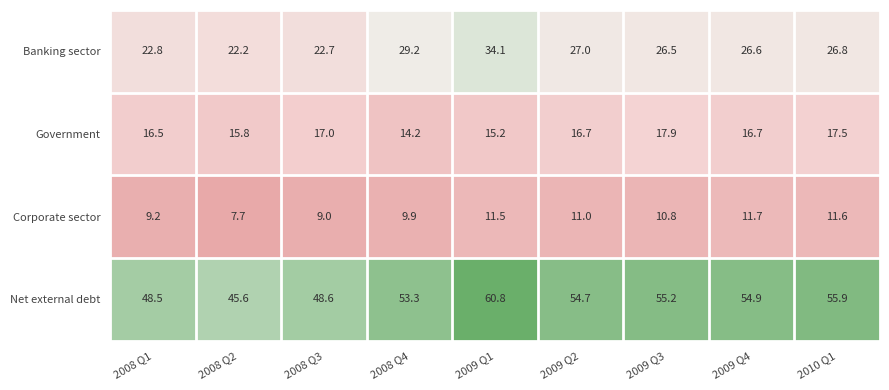

Which category has the highest value in the Banking sector series?

2009 Q1